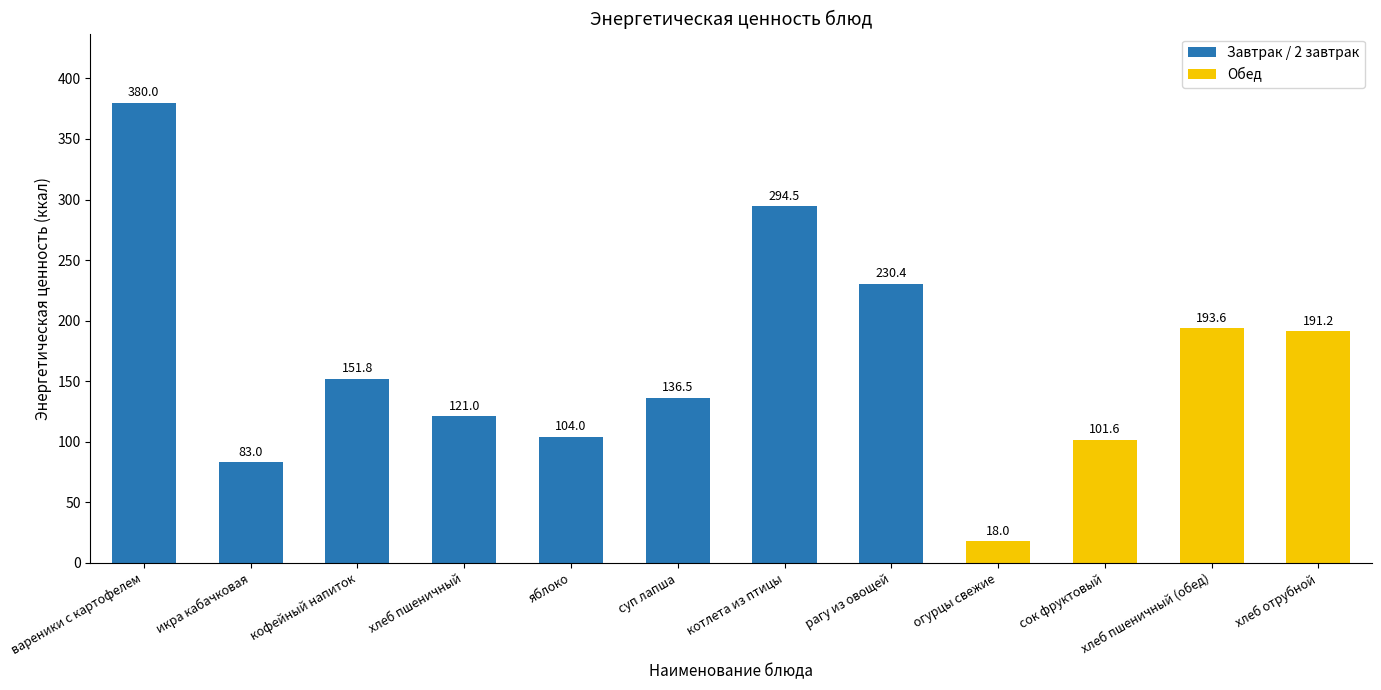

Is it true that the value at яблоко is 104.0?

True